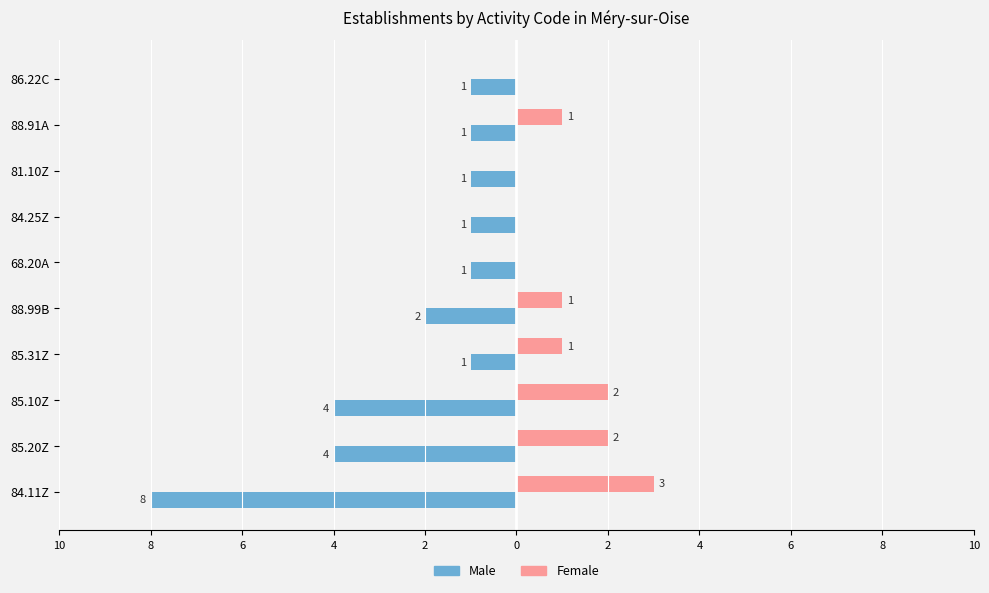

What are all the series names shown in the legend?

Male, Female